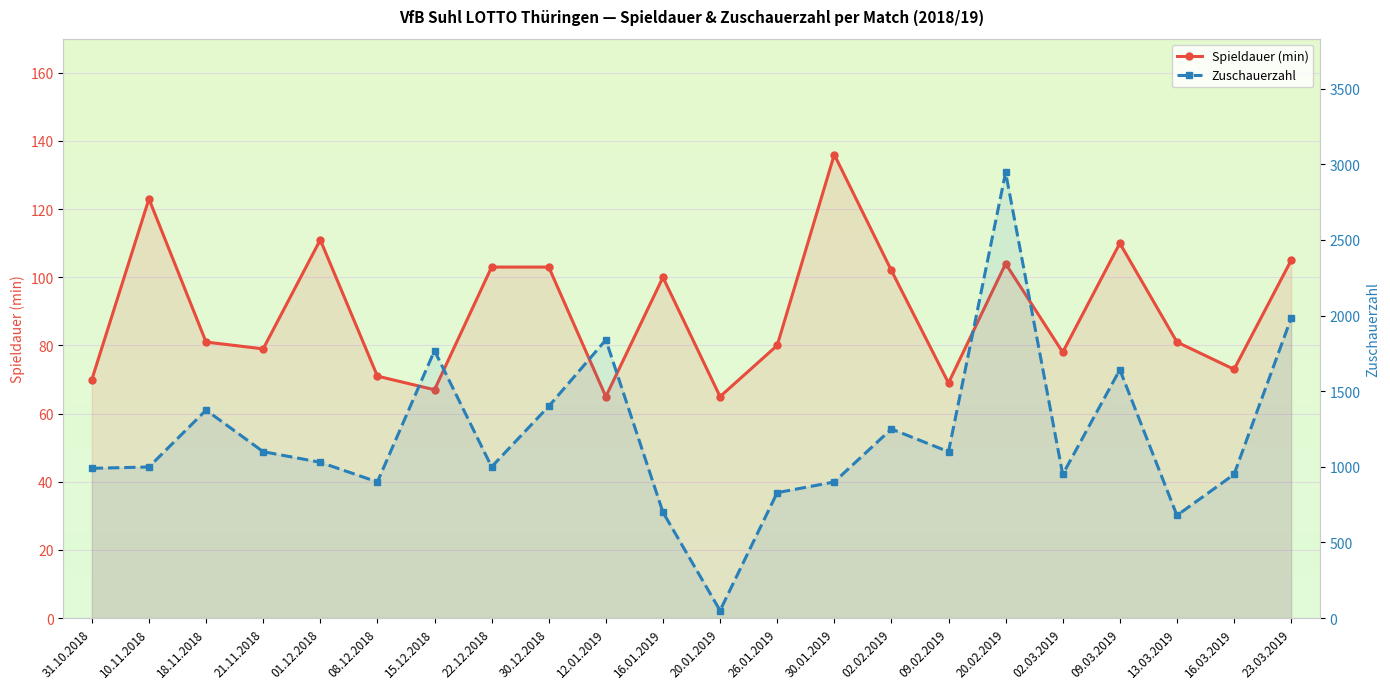

What is the label of the 19th point from the right?

21.11.2018